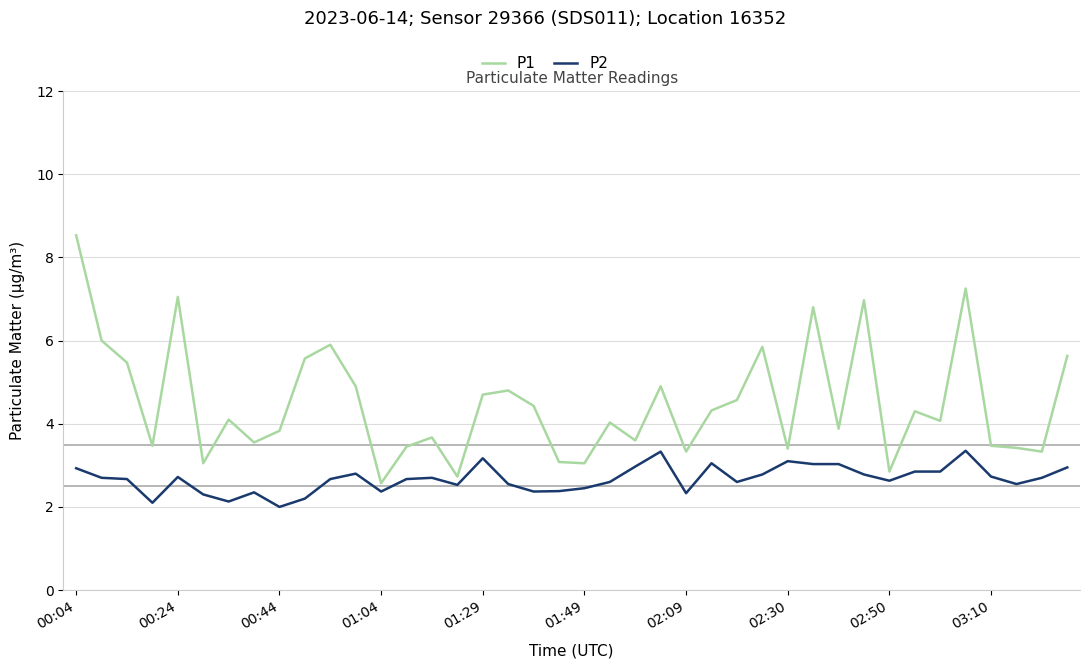

True or false: P1 and P2 intersect in this chart.

False